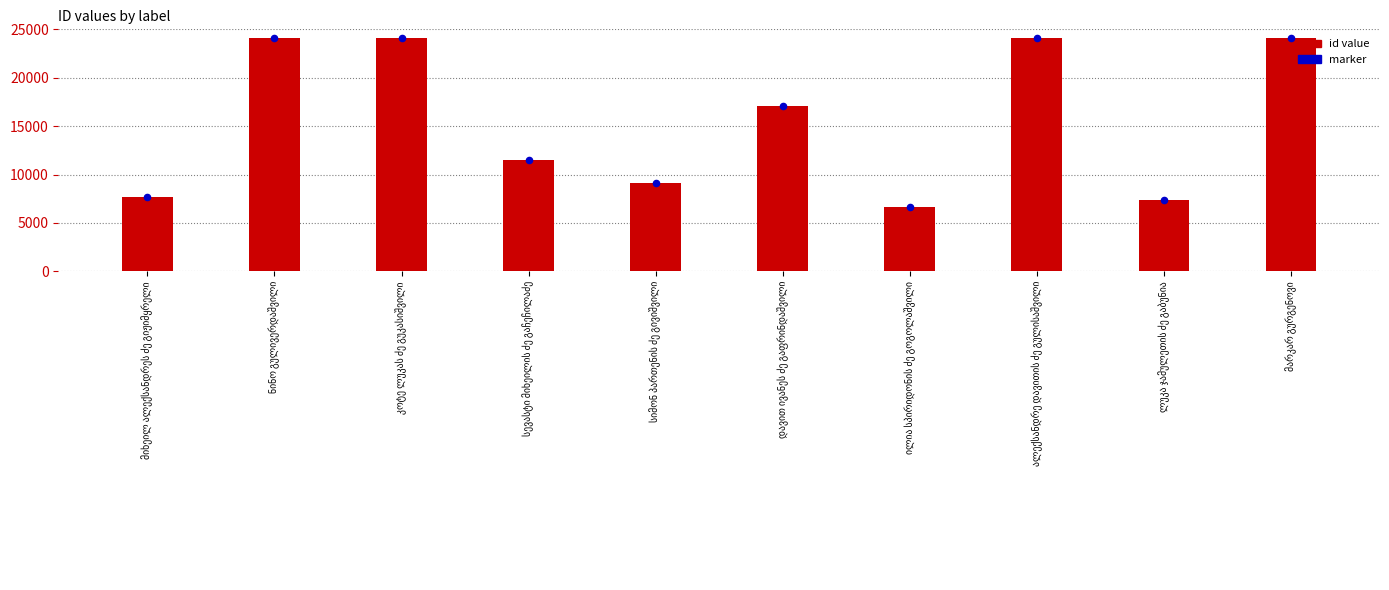

Which series has the widest spread of Y values?

id value